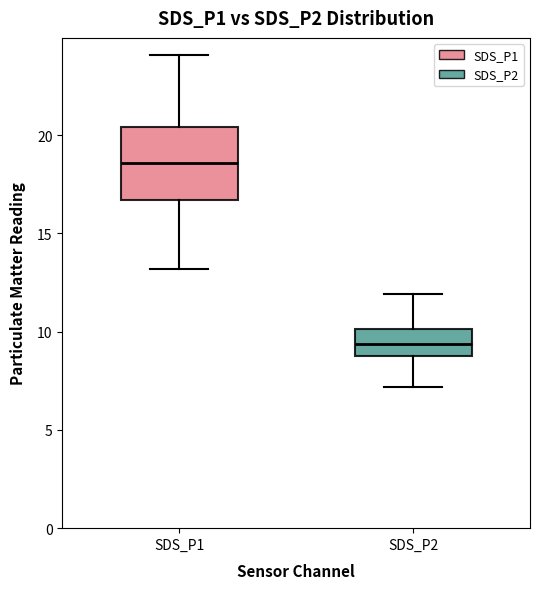

Which box's median line is the highest?

SDS_P1